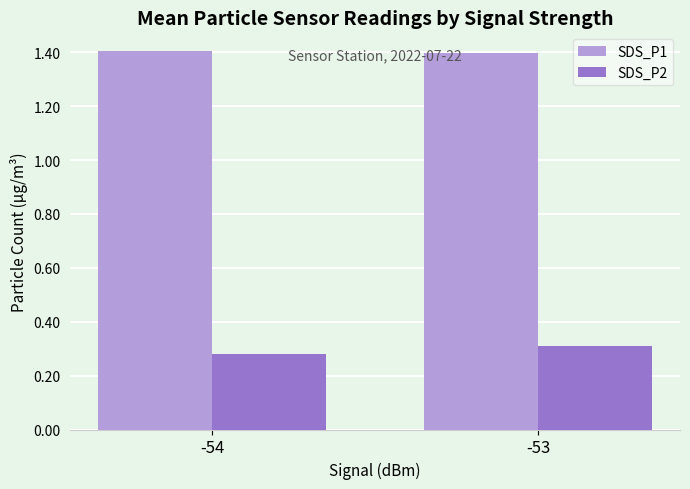

What is the minimum value for SDS_P1?

1.4